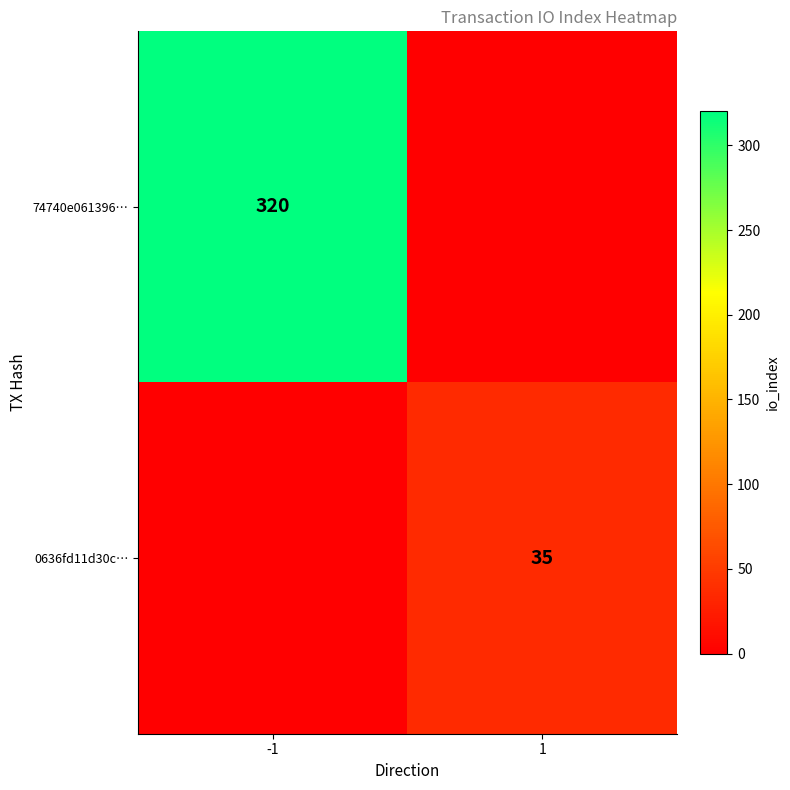

The value of 0636fd11d30c… at 1 is 8. True or false?

False